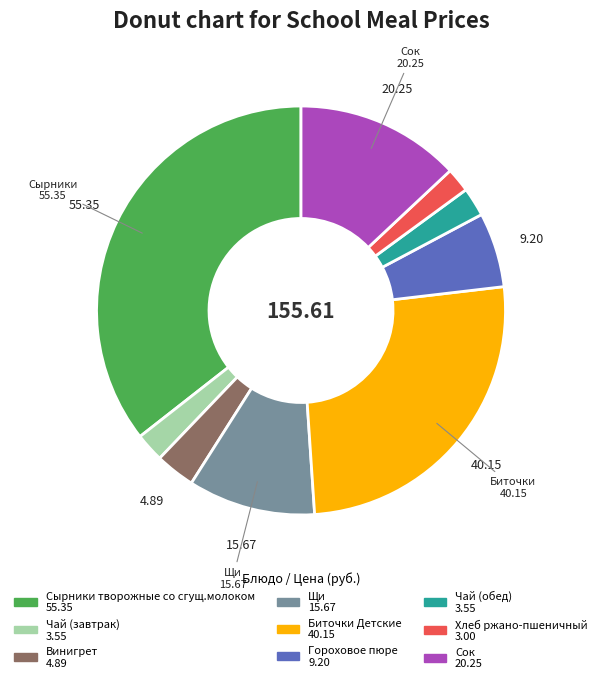

Does Гороховое пюре account for over 50% of the chart?

No